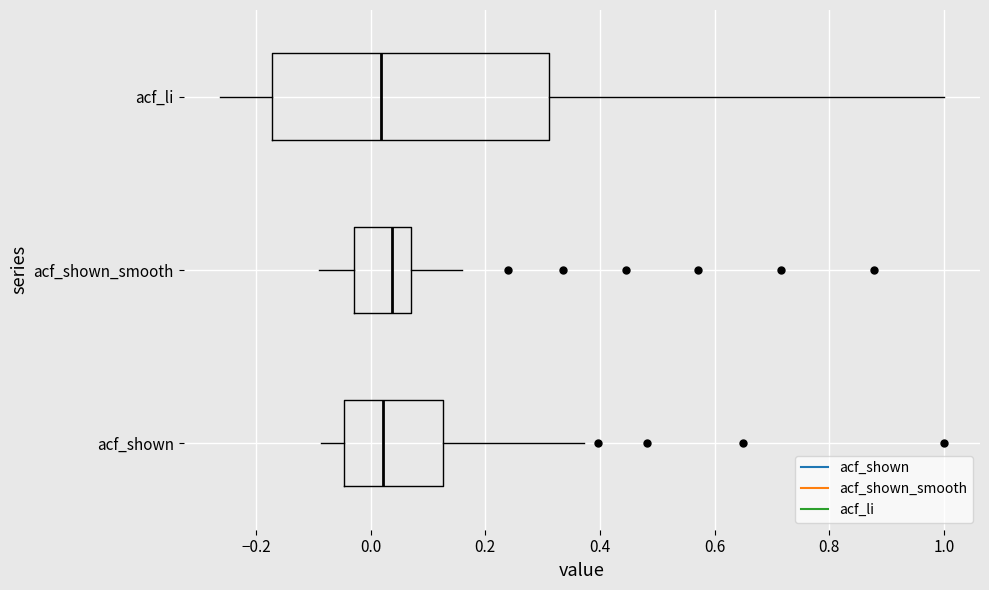

Reading bottom to top, read every box against the x-axis: the position of its median line, the range the box covers, and the ends of its whiskers. The values are not printed on the chart, so give them approximately, as read against the axis.

acf_shown: median 0.02, box -0.04 to 0.12, whiskers -0.08 to 0.38
acf_shown_smooth: median 0.04, box -0.02 to 0.08, whiskers -0.08 to 0.16
acf_li: median 0.02, box -0.18 to 0.32, whiskers -0.26 to 1.00